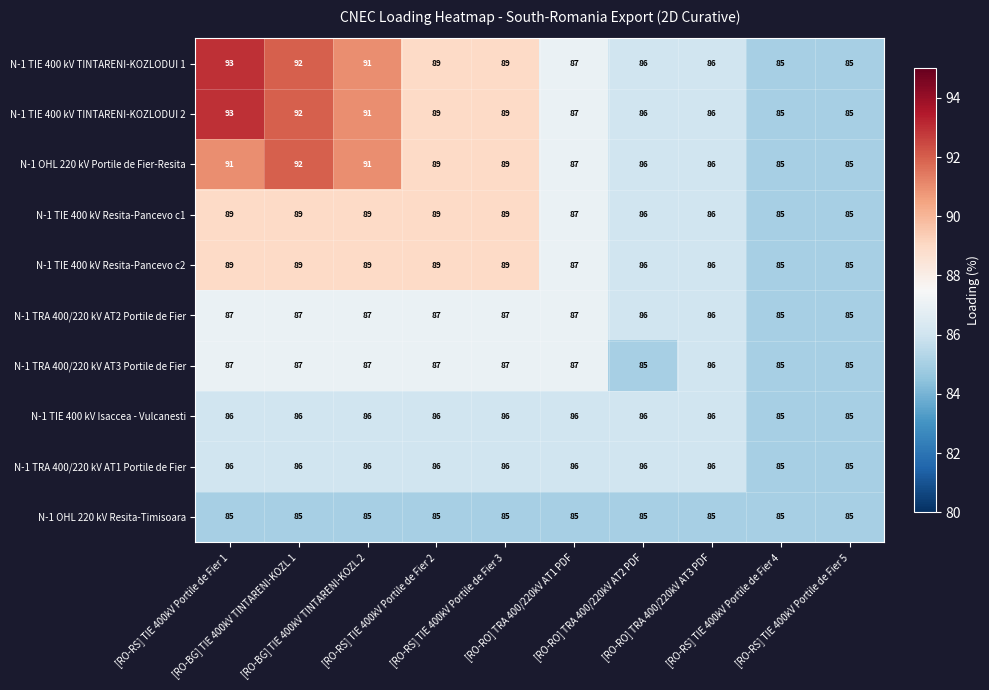

What is the spread (max minus min) of values at [RO-RS] TIE 400kV Portile de Fier 1?

8